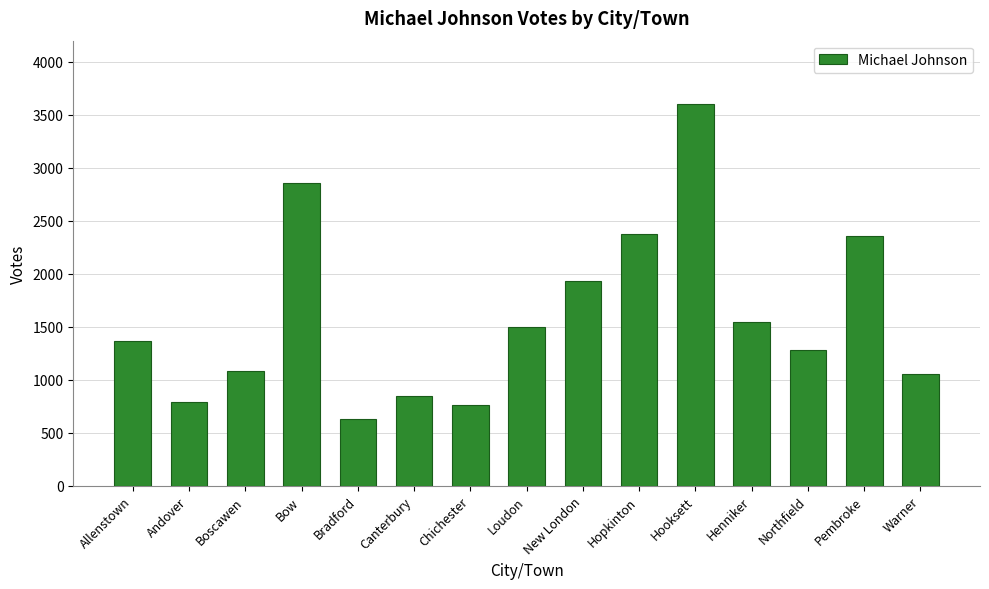

What is the label of the 12th bar from the right?

Bow